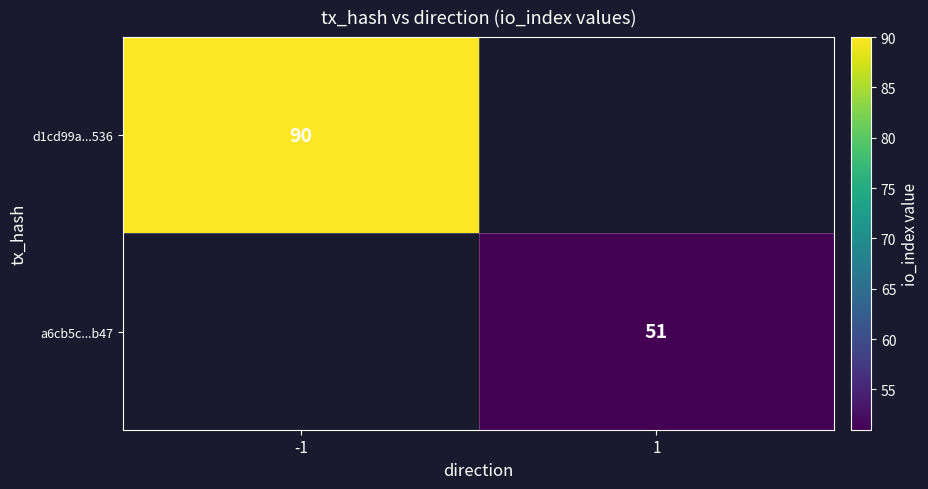

The value of a6cb5c...b47 at 1 is 22. True or false?

False